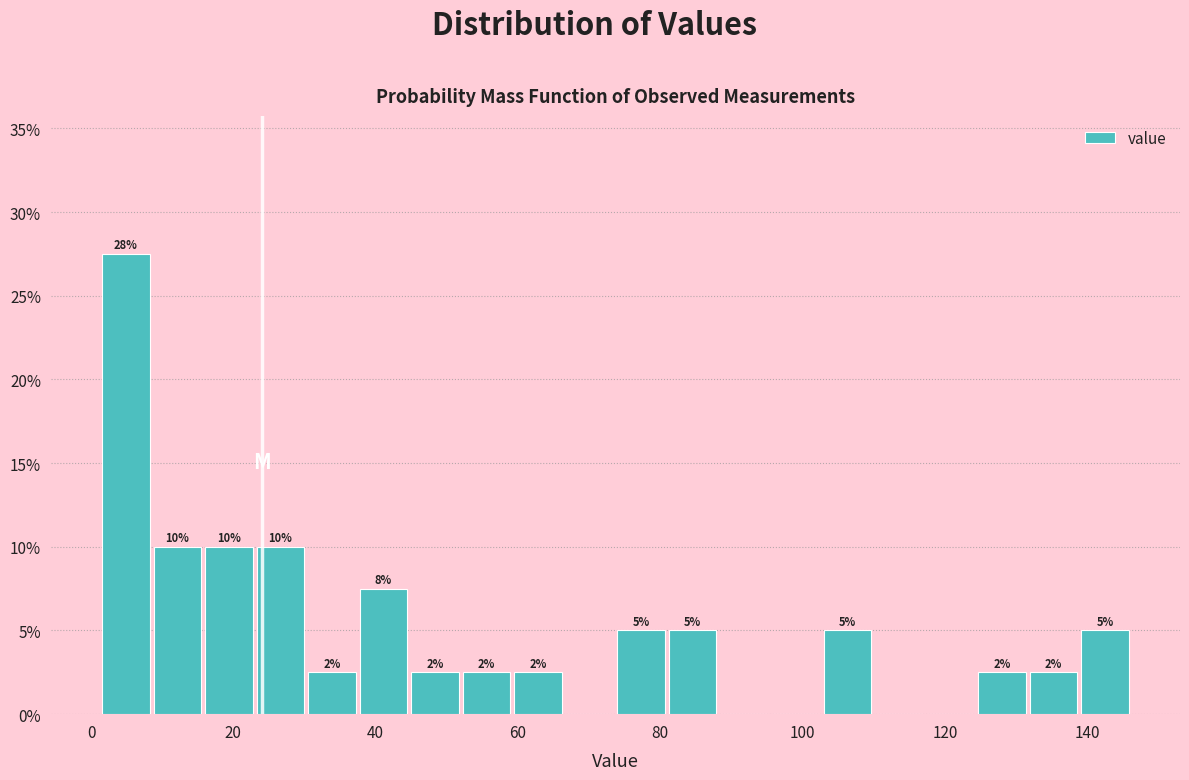

Around what value on the x-axis is the tallest bar? Give the approximate position of its centre, as read against the axis.

4